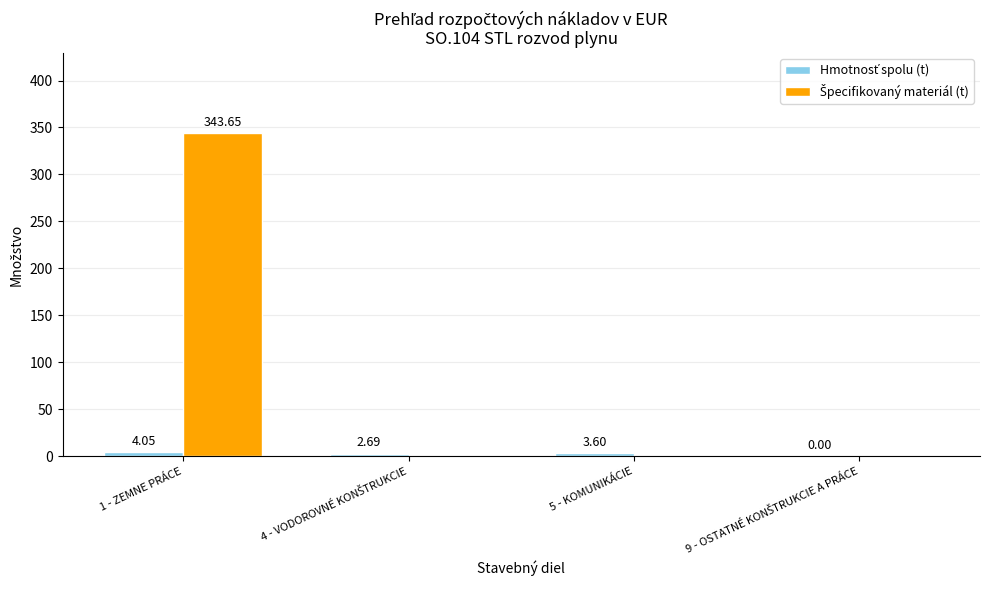

How many series are shown in this chart?

2